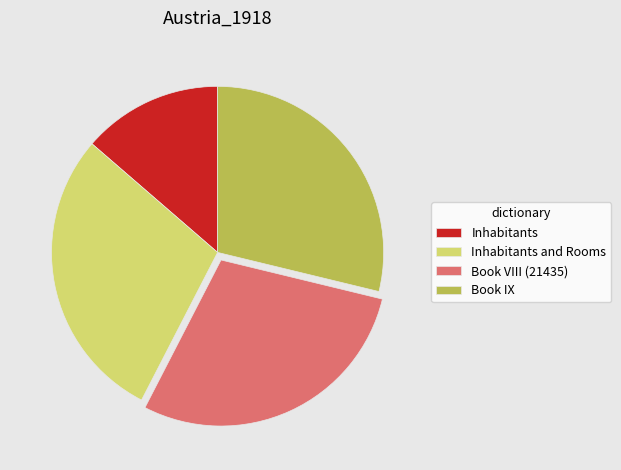

Does any single category account for the majority?

No